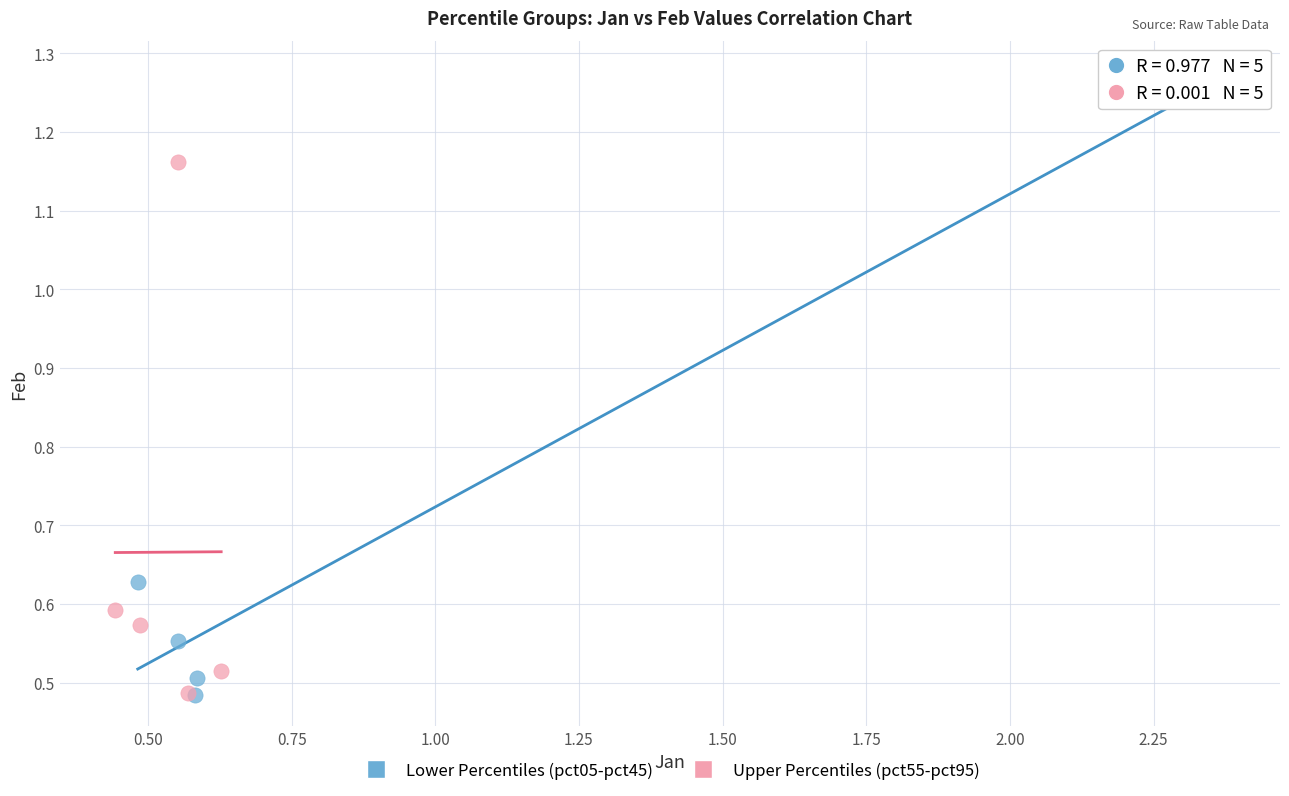

Which series has the widest spread of Y values?

Lower Percentiles (pct05-pct45)